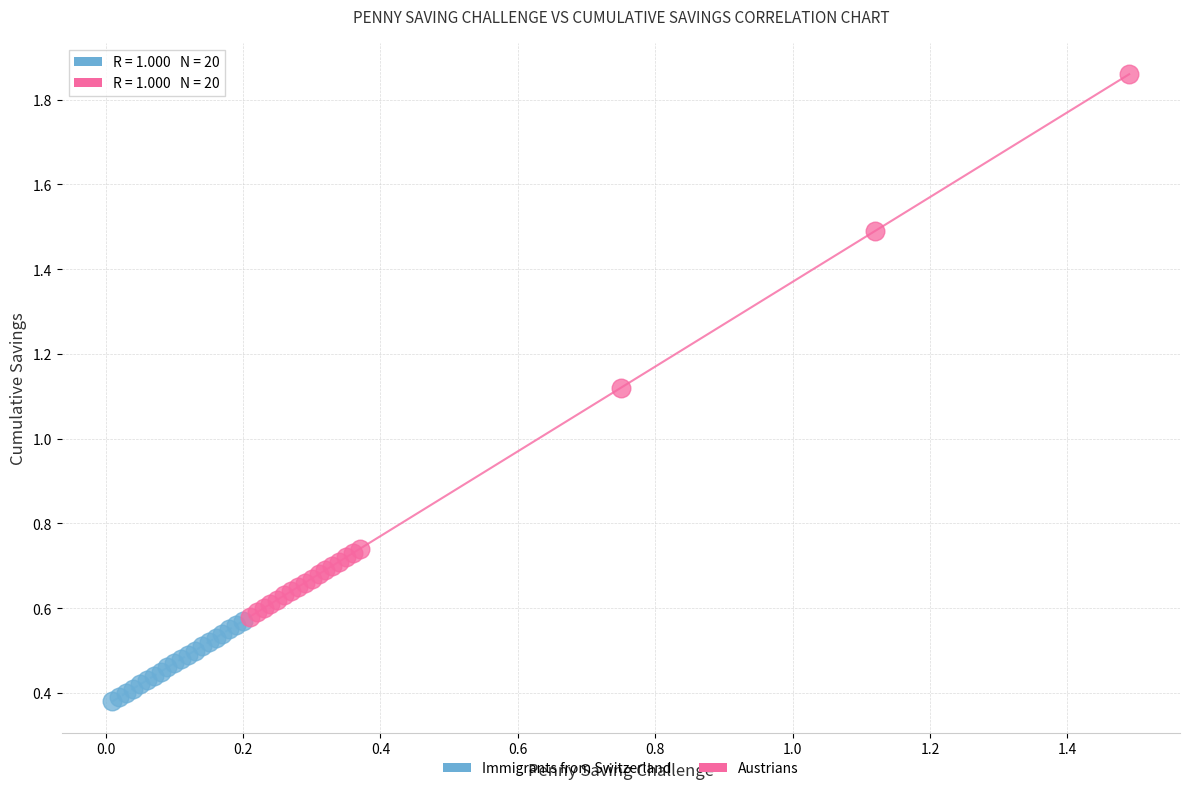

Which series has the largest Y range (max minus min)?

Austrians